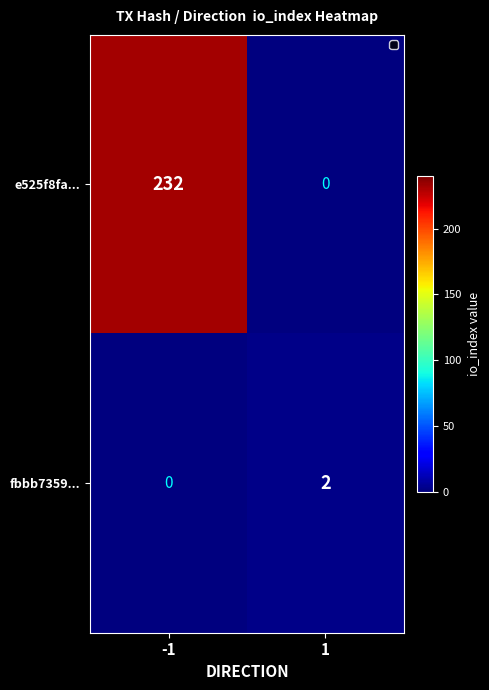

The e525f8fa... series shows 145 at -1. True or false?

False